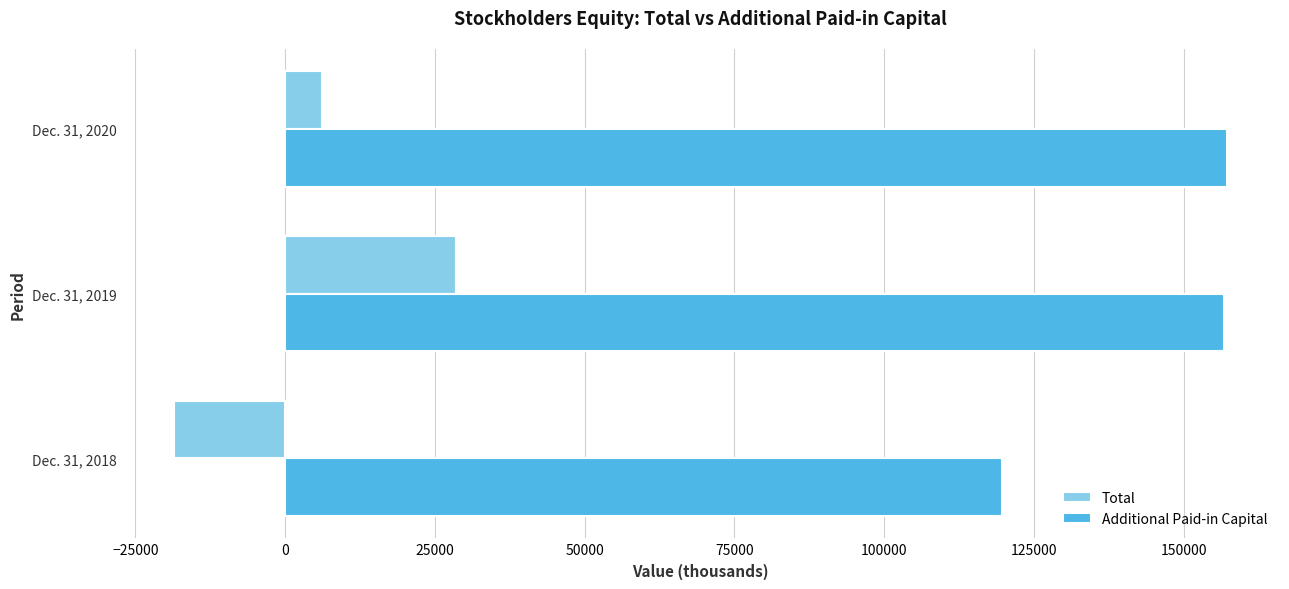

What is the average value of the Additional Paid-in Capital series?

144571